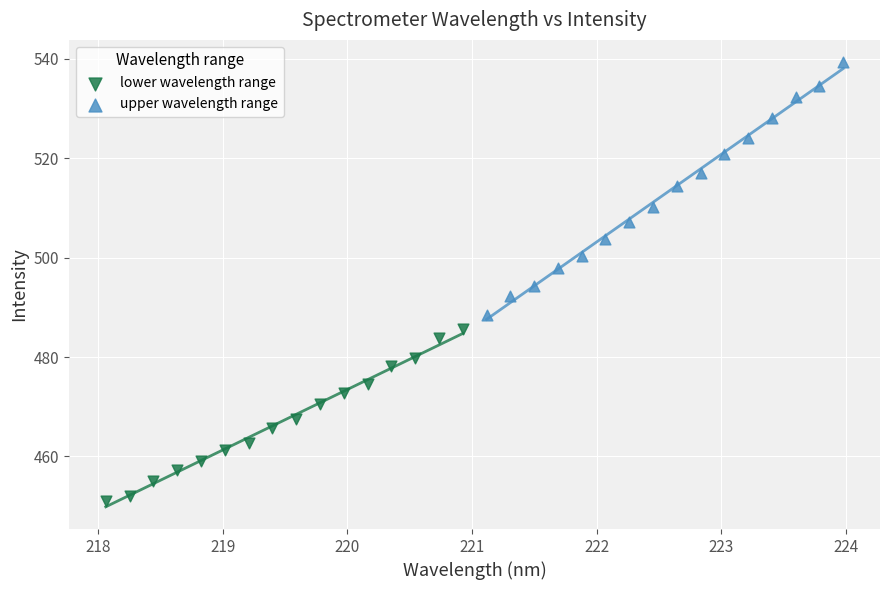

Which series has the widest spread of Y values?

upper wavelength range